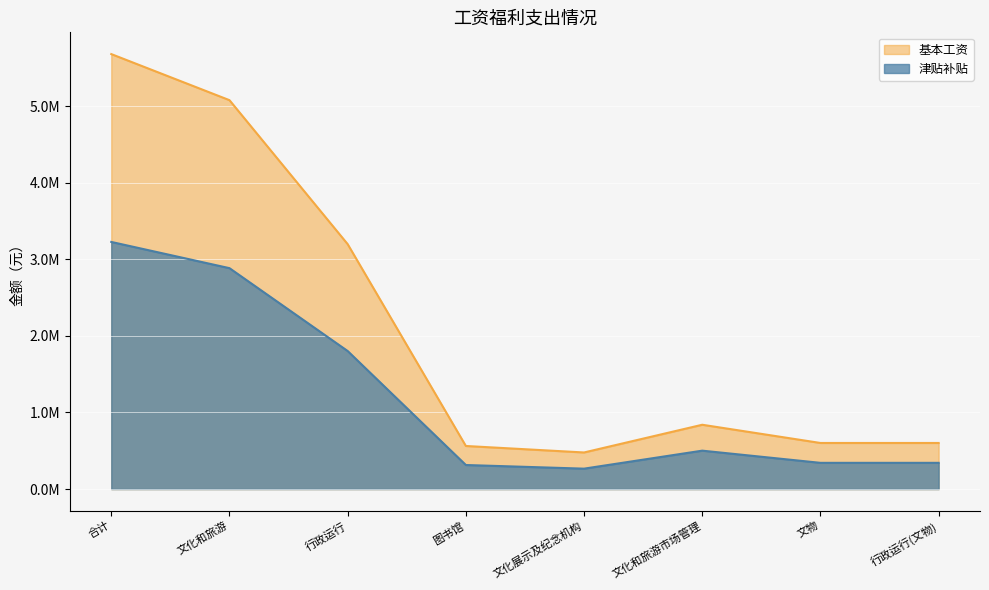

What is the smallest value displayed?

266424